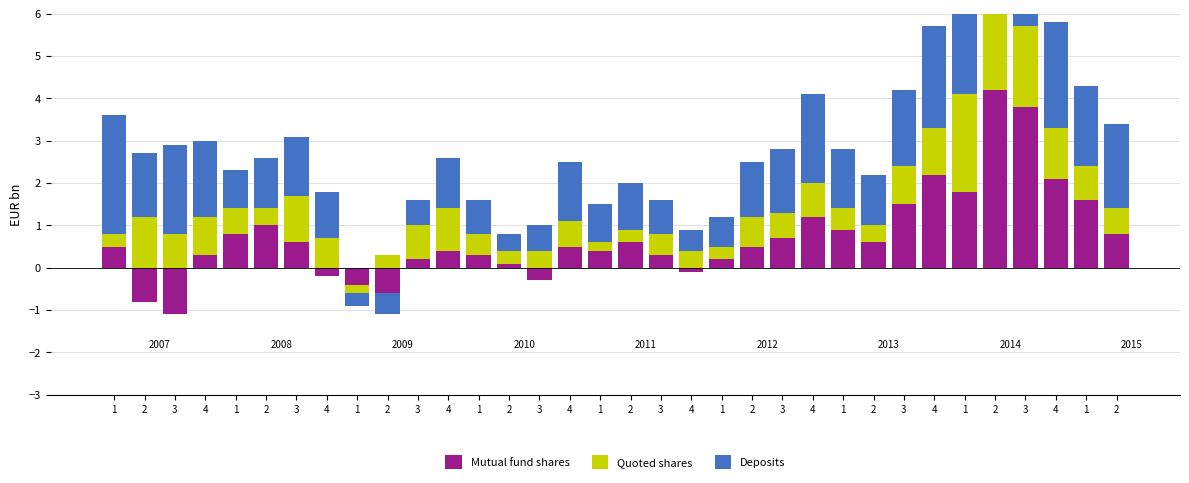

Between 4 and 1, which series saw the biggest shift?

Mutual fund shares